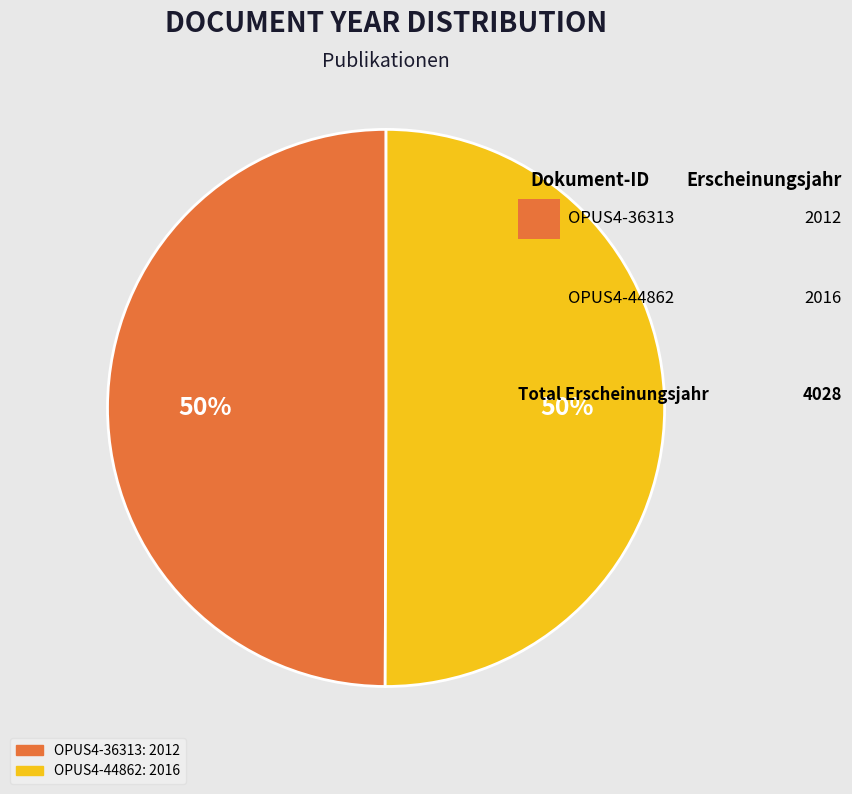

How many slices are in this pie chart?

2